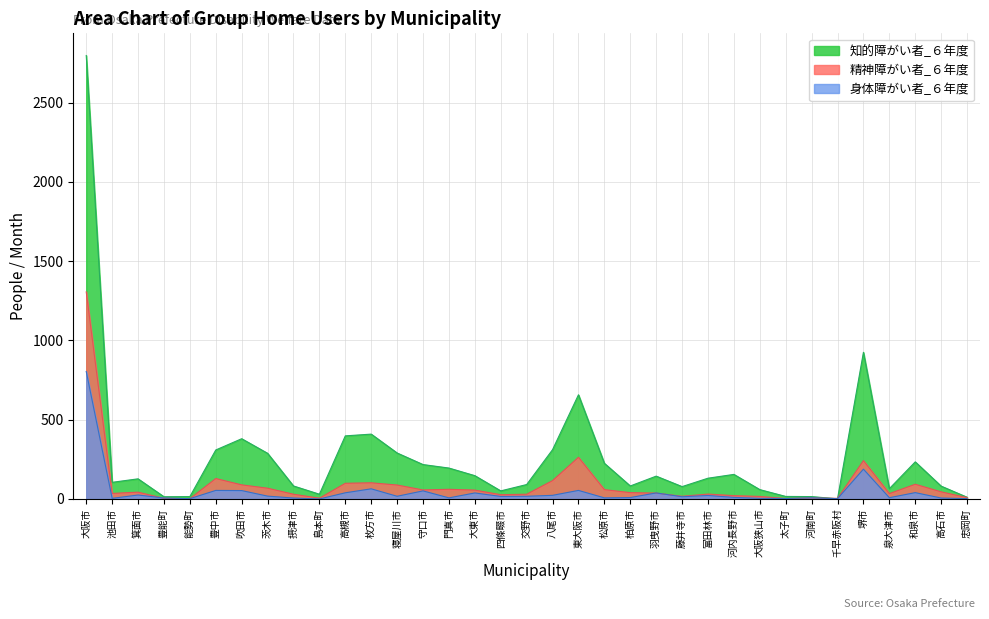

True or false: 精神障がい者_６年度 has a value of 13 at 池田市.

False